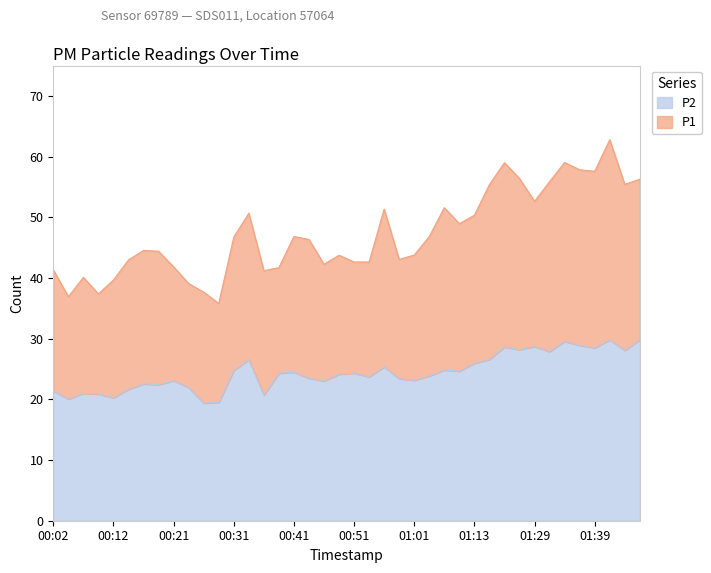

True or false: P2 and P1 intersect in this chart.

False